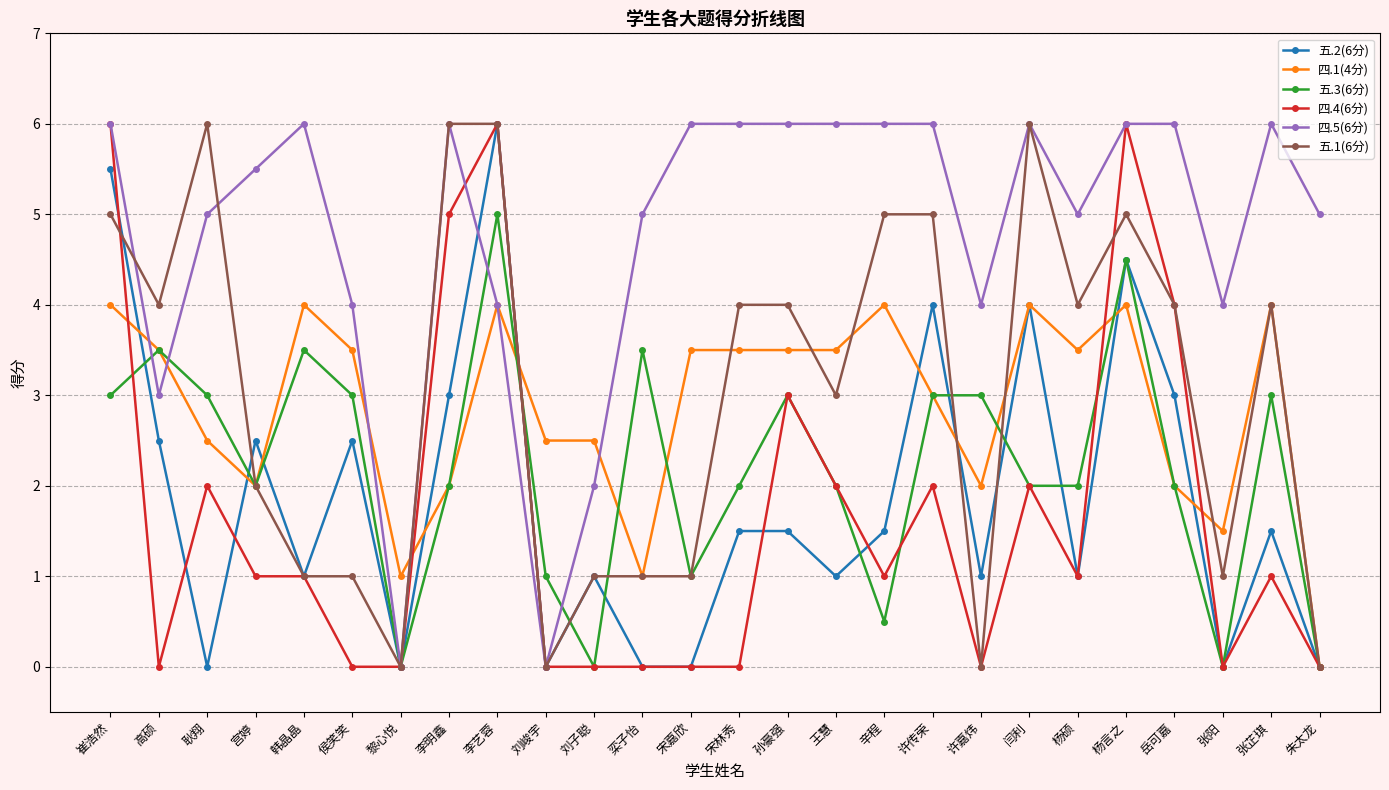

What is the label of the 2nd point from the right?

张芷琪